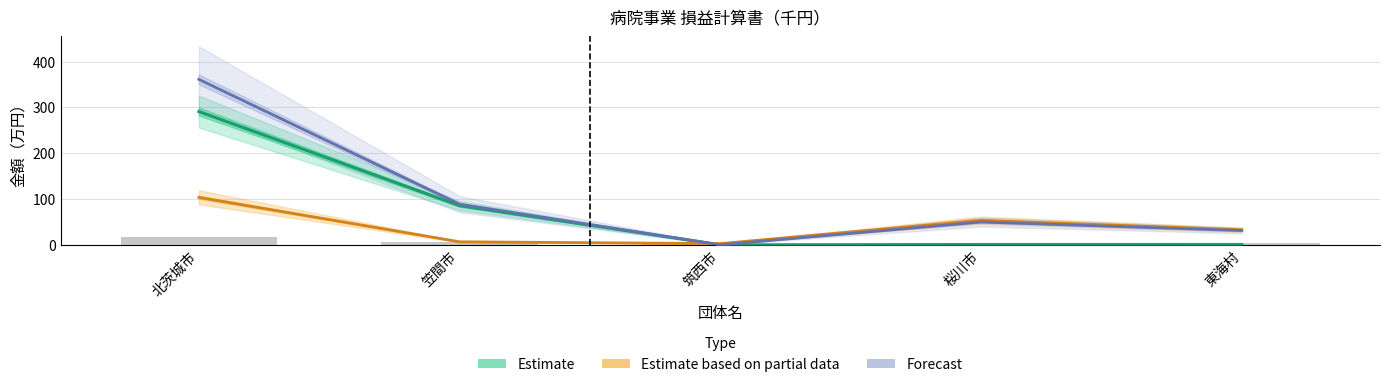

Where does the Estimate based on partial data series first go above 32?

北茨城市